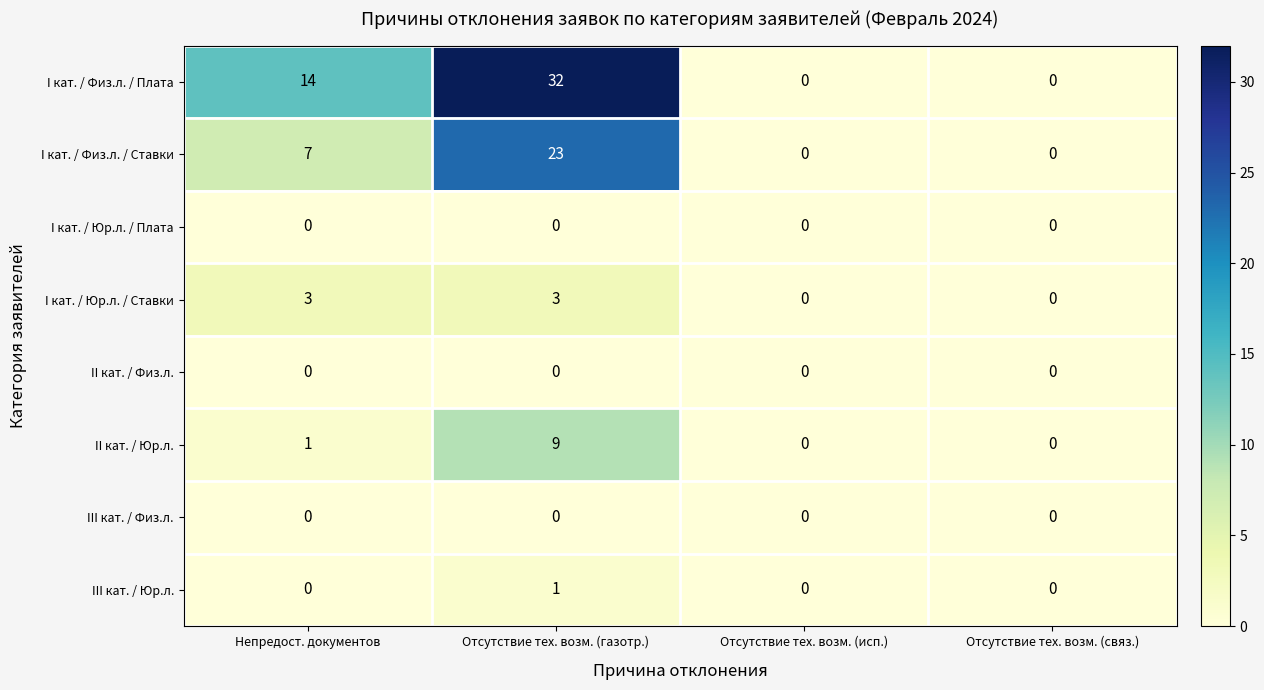

Is it true that II кат. / Юр.л. equals 0 at Отсутствие тех. возм. (связ.)?

True